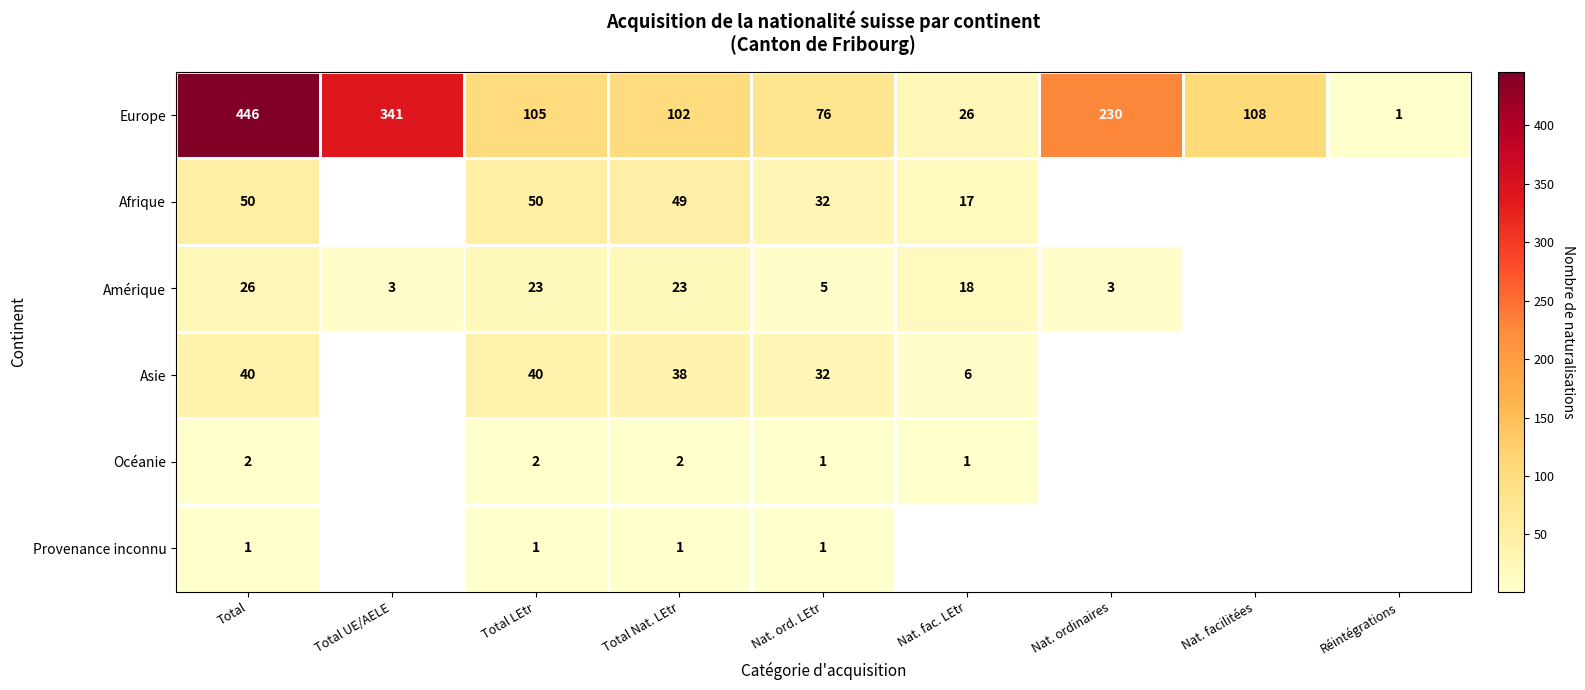

Between Total and Nat. ordinaires, which is larger?

Total